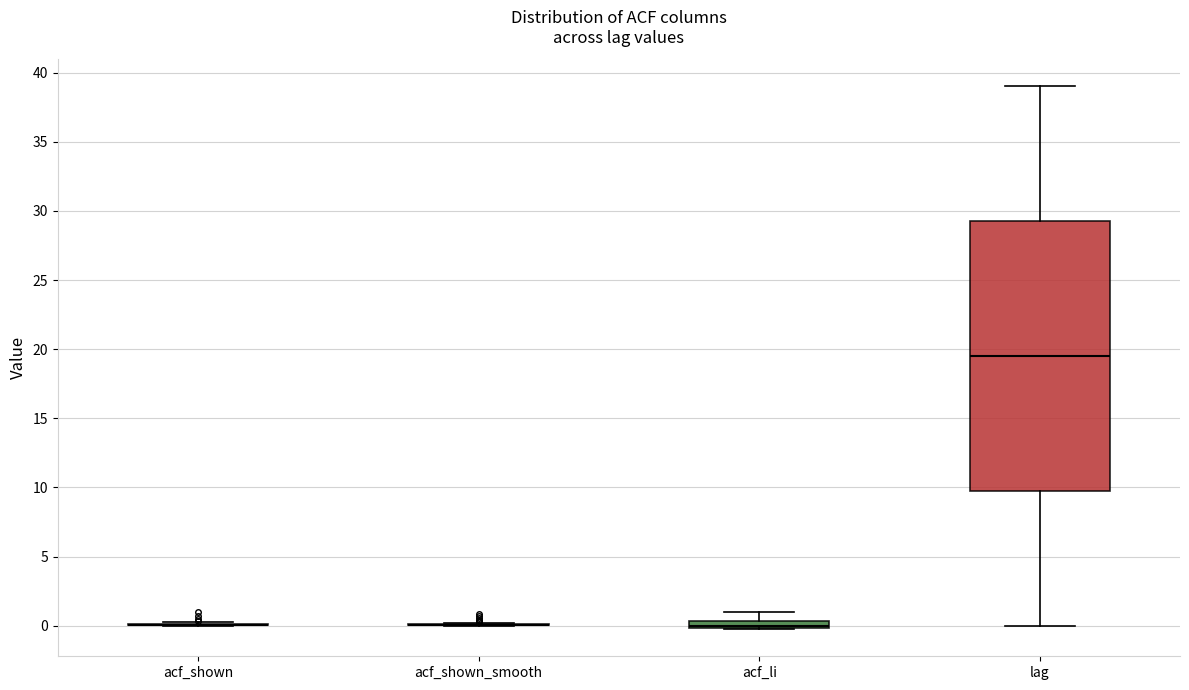

Where does the upper whisker of the box for lag end on the y-axis? The values are not printed on the chart, so give them approximately, as read against the axis.

39.0